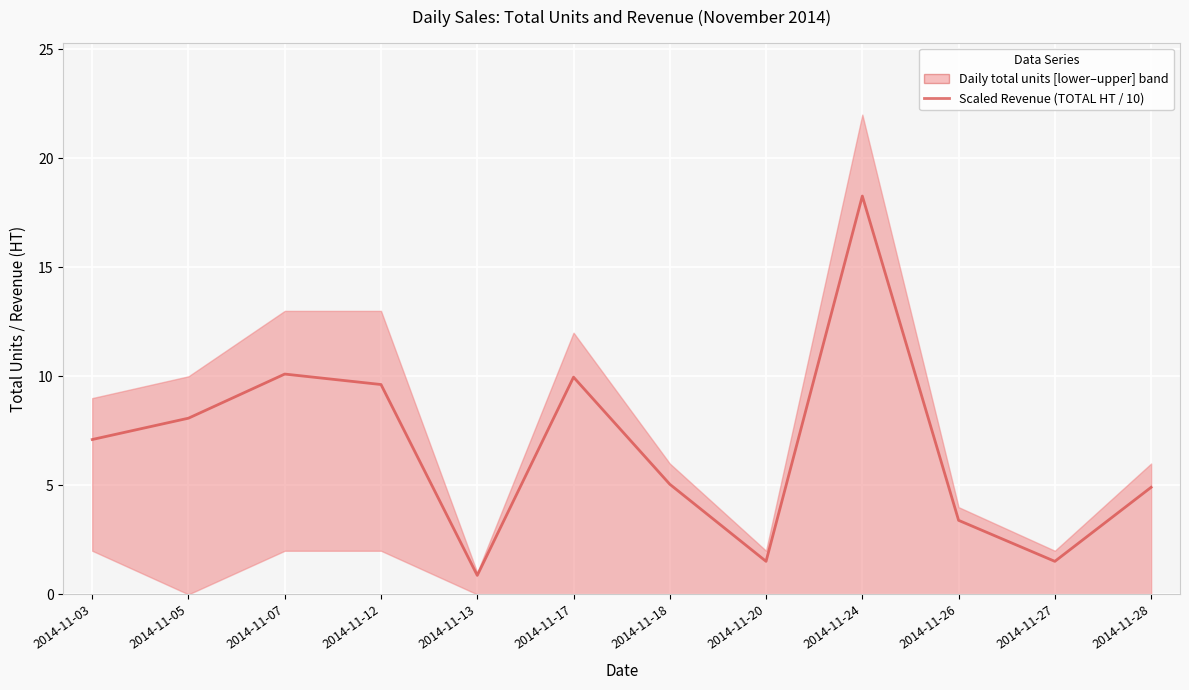

How many lines are shown in the chart?

1